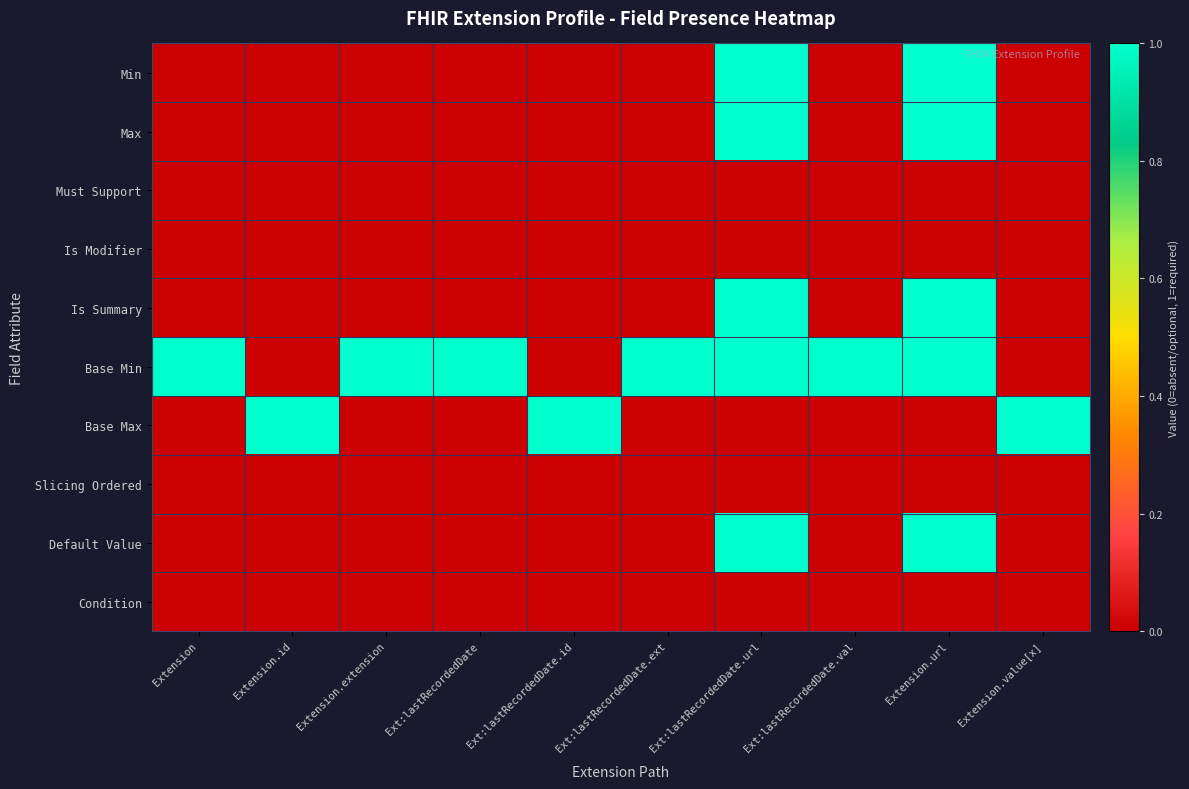

Reading left to right, transcribe all the data shown in this chart.

Min: Extension=0	Extension.id=0	Extension.extension=0	Ext:lastRecordedDate=0	Ext:lastRecordedDate.id=0	Ext:lastRecordedDate.ext=0	Ext:lastRecordedDate.url=1	Ext:lastRecordedDate.val=0	Extension.url=1	Extension.value[x]=0
Max: Extension=0	Extension.id=0	Extension.extension=0	Ext:lastRecordedDate=0	Ext:lastRecordedDate.id=0	Ext:lastRecordedDate.ext=0	Ext:lastRecordedDate.url=1	Ext:lastRecordedDate.val=0	Extension.url=1	Extension.value[x]=0
Must Support: Extension=0	Extension.id=0	Extension.extension=0	Ext:lastRecordedDate=0	Ext:lastRecordedDate.id=0	Ext:lastRecordedDate.ext=0	Ext:lastRecordedDate.url=0	Ext:lastRecordedDate.val=0	Extension.url=0	Extension.value[x]=0
Is Modifier: Extension=0	Extension.id=0	Extension.extension=0	Ext:lastRecordedDate=0	Ext:lastRecordedDate.id=0	Ext:lastRecordedDate.ext=0	Ext:lastRecordedDate.url=0	Ext:lastRecordedDate.val=0	Extension.url=0	Extension.value[x]=0
Is Summary: Extension=0	Extension.id=0	Extension.extension=0	Ext:lastRecordedDate=0	Ext:lastRecordedDate.id=0	Ext:lastRecordedDate.ext=0	Ext:lastRecordedDate.url=1	Ext:lastRecordedDate.val=0	Extension.url=1	Extension.value[x]=0
Base Min: Extension=1	Extension.id=0	Extension.extension=1	Ext:lastRecordedDate=1	Ext:lastRecordedDate.id=0	Ext:lastRecordedDate.ext=1	Ext:lastRecordedDate.url=1	Ext:lastRecordedDate.val=1	Extension.url=1	Extension.value[x]=0
Base Max: Extension=0	Extension.id=1	Extension.extension=0	Ext:lastRecordedDate=0	Ext:lastRecordedDate.id=1	Ext:lastRecordedDate.ext=0	Ext:lastRecordedDate.url=0	Ext:lastRecordedDate.val=0	Extension.url=0	Extension.value[x]=1
Slicing Ordered: Extension=0	Extension.id=0	Extension.extension=0	Ext:lastRecordedDate=0	Ext:lastRecordedDate.id=0	Ext:lastRecordedDate.ext=0	Ext:lastRecordedDate.url=0	Ext:lastRecordedDate.val=0	Extension.url=0	Extension.value[x]=0
Default Value: Extension=0	Extension.id=0	Extension.extension=0	Ext:lastRecordedDate=0	Ext:lastRecordedDate.id=0	Ext:lastRecordedDate.ext=0	Ext:lastRecordedDate.url=1	Ext:lastRecordedDate.val=0	Extension.url=1	Extension.value[x]=0
Condition: Extension=0	Extension.id=0	Extension.extension=0	Ext:lastRecordedDate=0	Ext:lastRecordedDate.id=0	Ext:lastRecordedDate.ext=0	Ext:lastRecordedDate.url=0	Ext:lastRecordedDate.val=0	Extension.url=0	Extension.value[x]=0